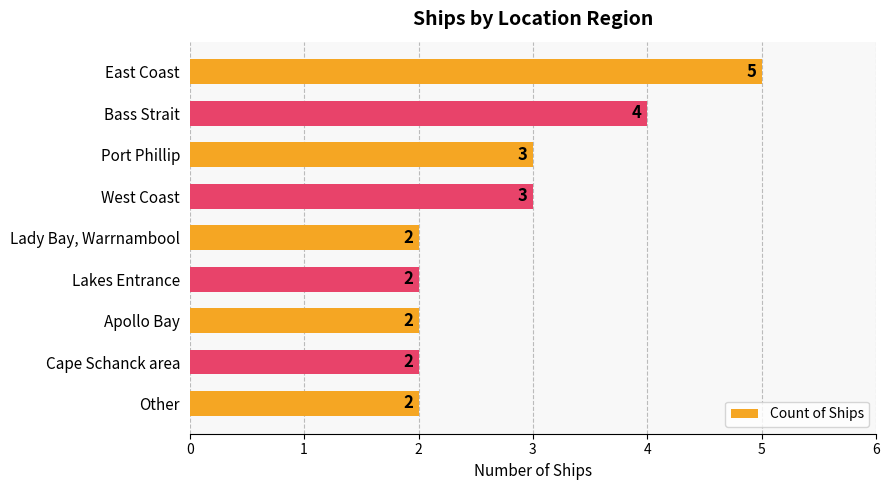

What is the sum of the values at Bass Strait and Other?

6